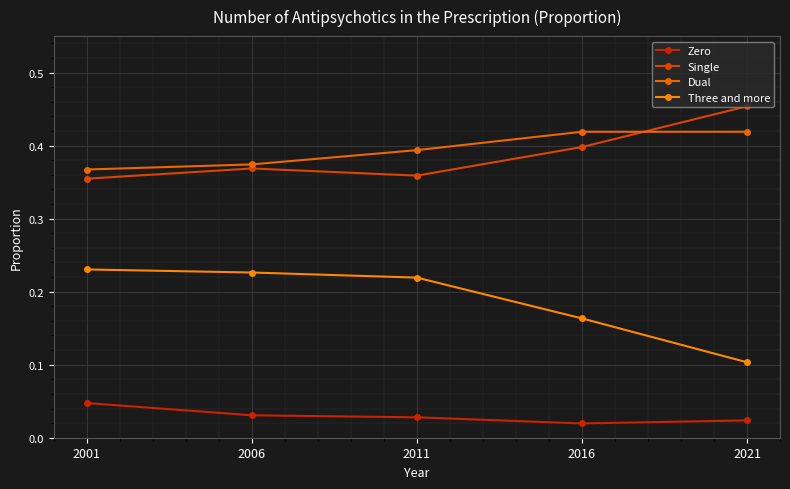

Does the chart have visible grid lines?

Yes